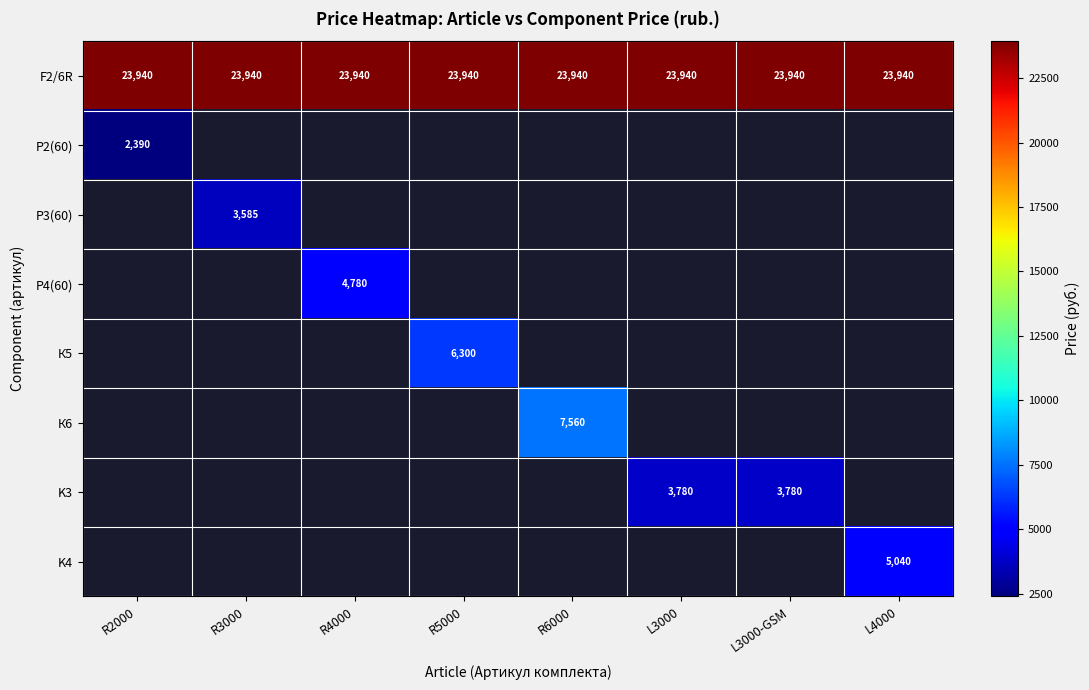

How many series are shown in this chart?

8